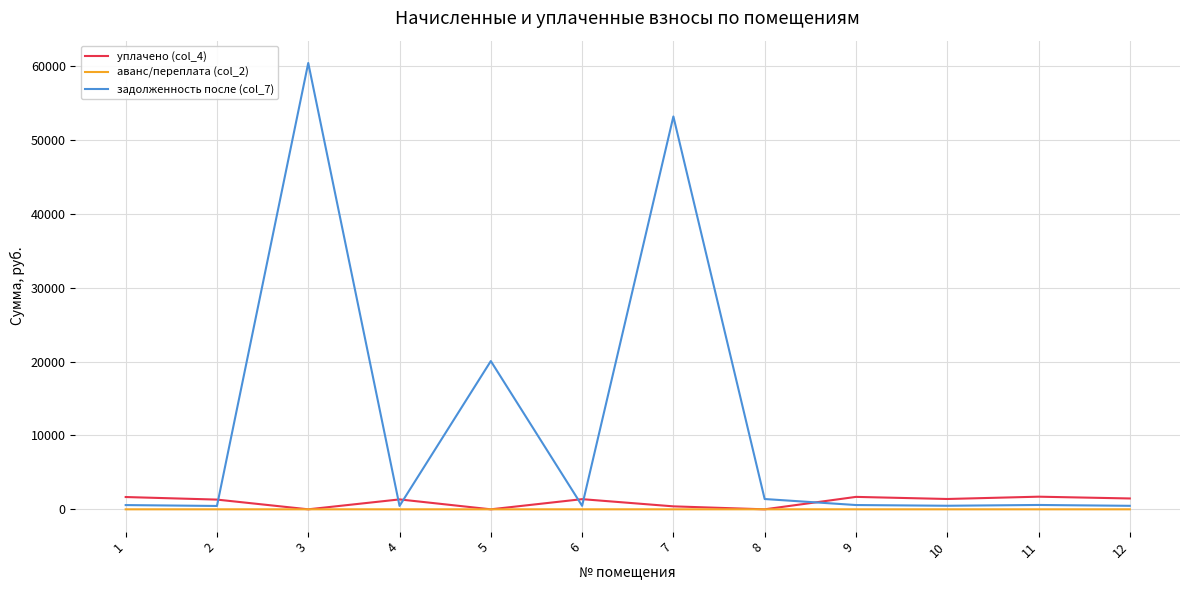

At 1, list the series in order from largest to smallest.

уплачено (col_4), задолженность после (col_7), аванс/переплата (col_2)